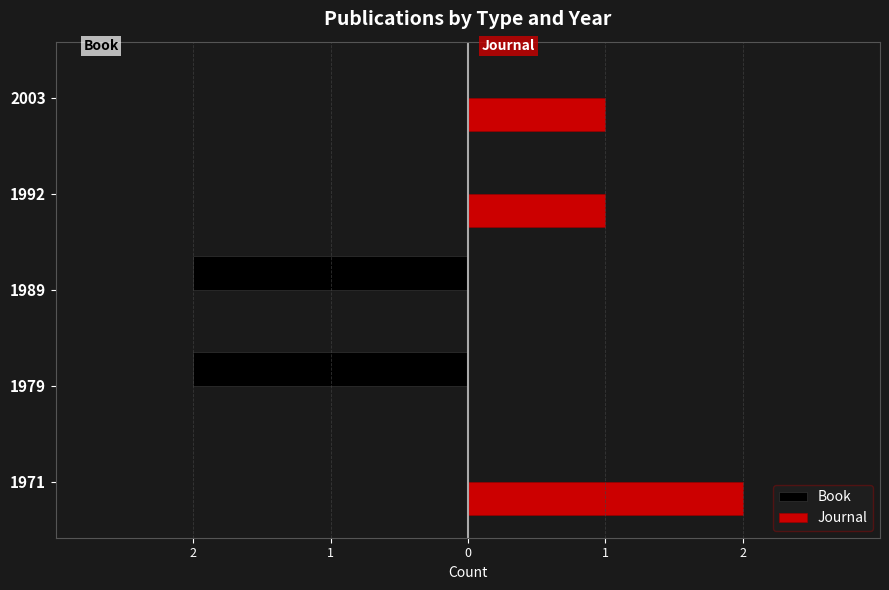

What are all the series names shown in the legend?

Book, Journal